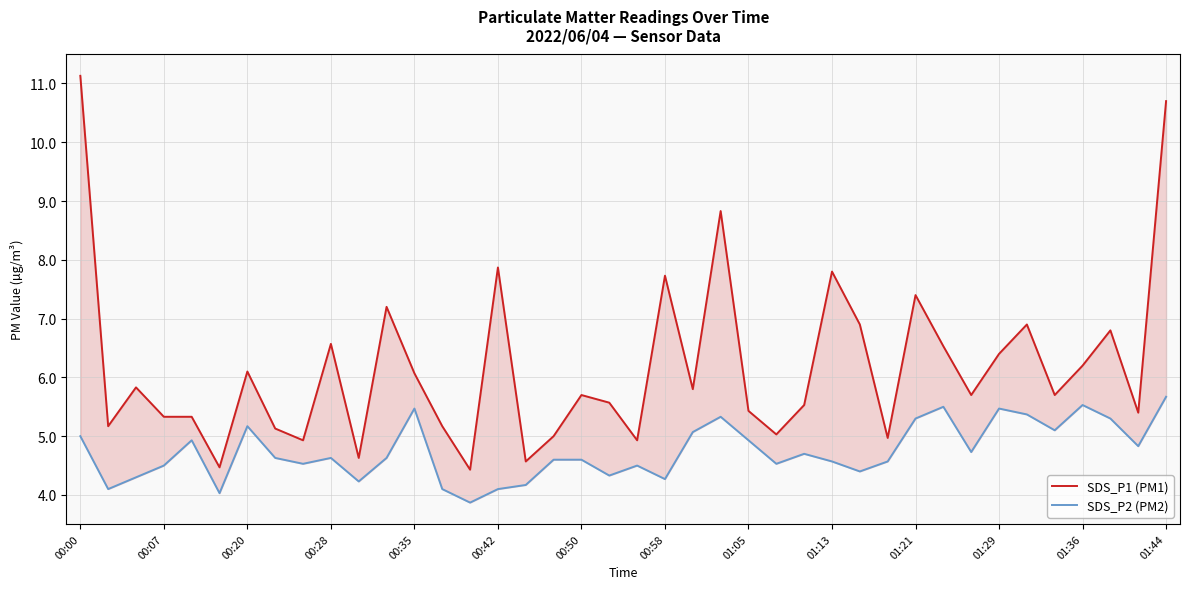

How many lines are shown in the chart?

2